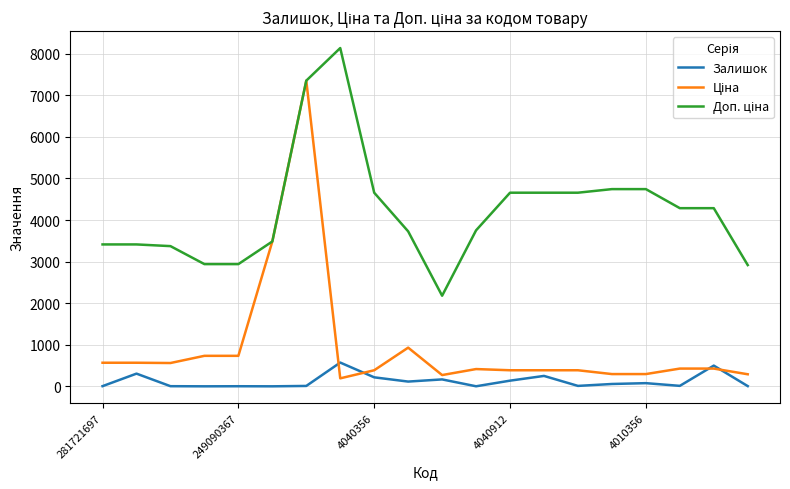

What is the greatest value displayed?

8135.0